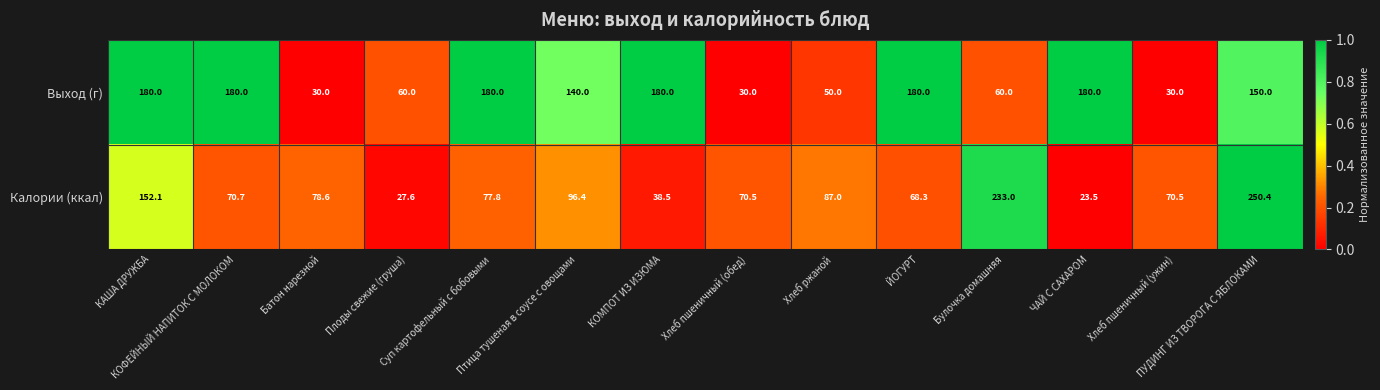

Which series has the largest total across all categories?

Выход (г)